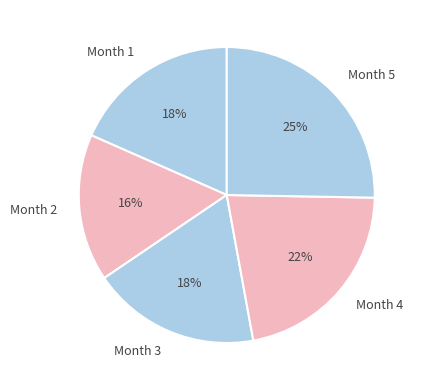

To the nearest percent, what portion does Month 1 represent?

18%